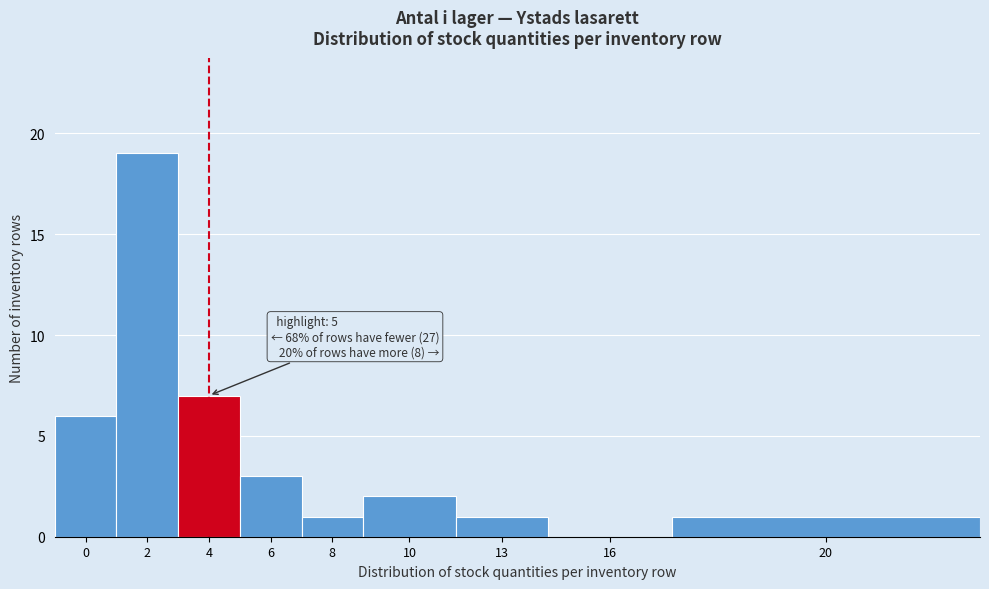

Reading left to right, extract all data points from this chart.

0=6	2=19	4=7	6=3	8=1	10=2	13=1	16=0	20=1